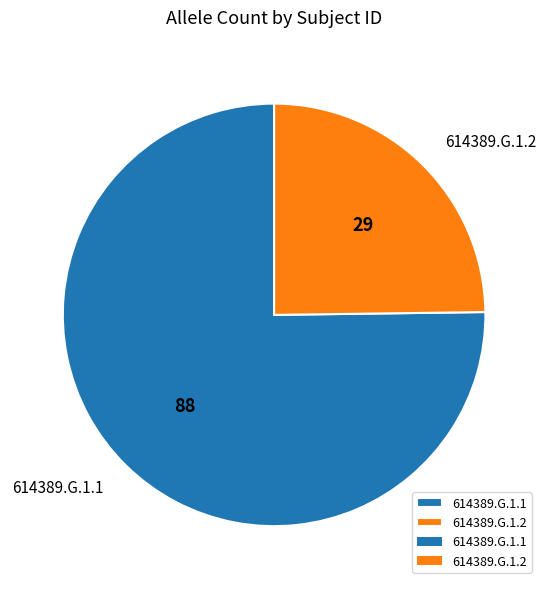

What is the ratio of the value at 614389.G.1.1 to the value at 614389.G.1.2?

3.0